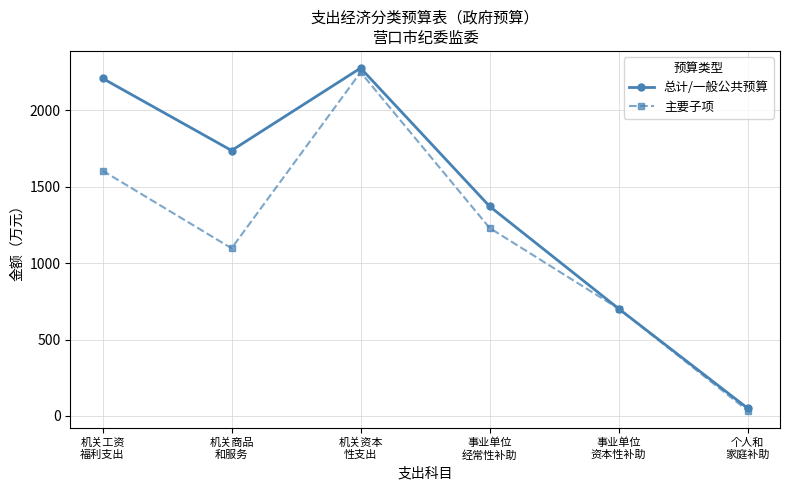

Is this an area chart (filled region under the line)?

No